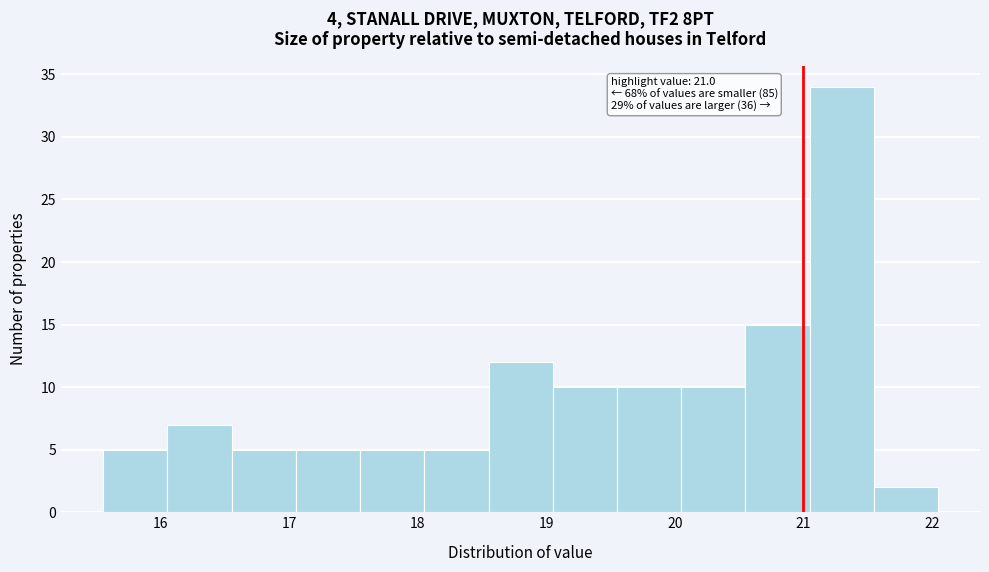

Over which range of the x-axis is the bar tallest?

21.05 to 21.55